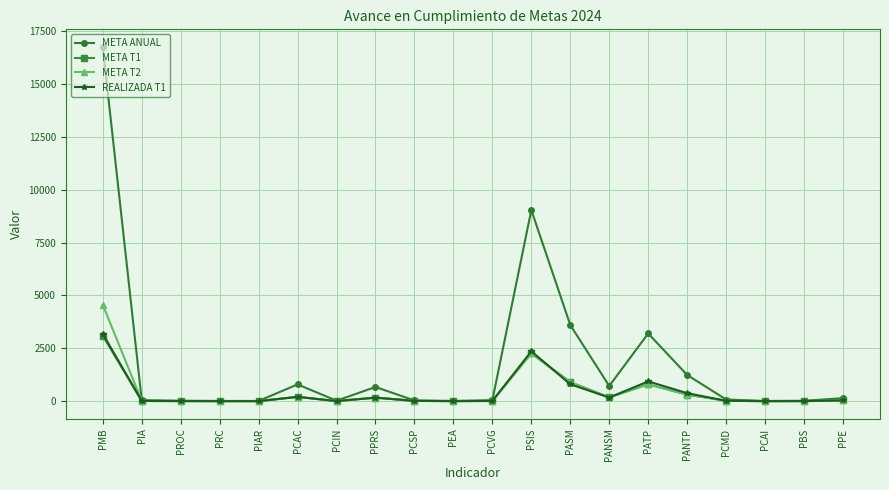

What is the spread (max minus min) of values at PSIS?

6778